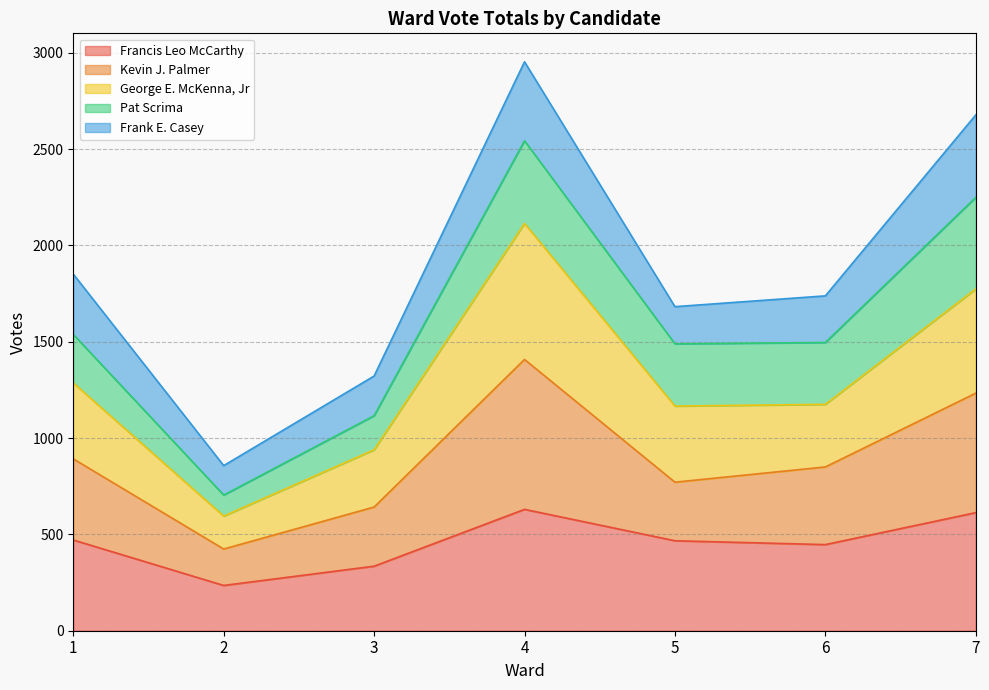

What is the total value across all series at 5?

1682